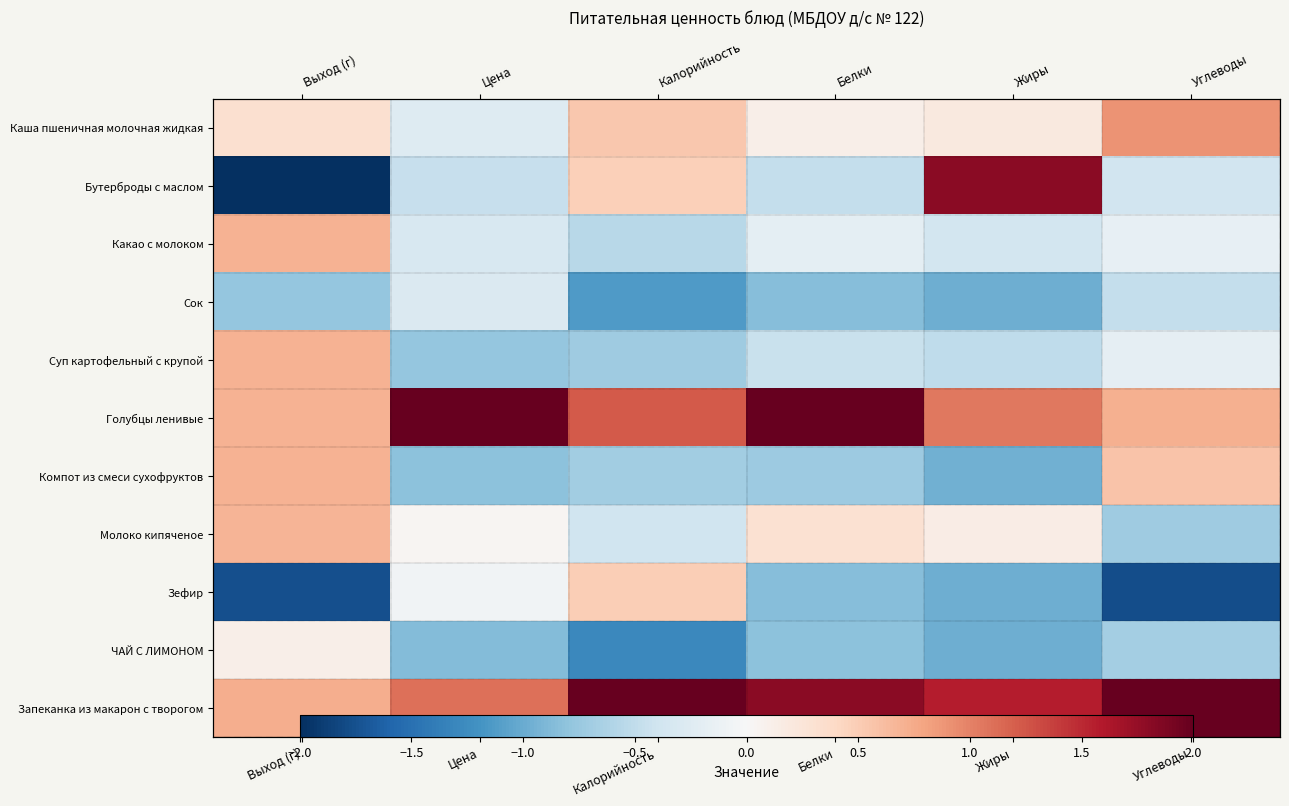

How many negative values does the Компот из смеси сухофруктов series have?

4